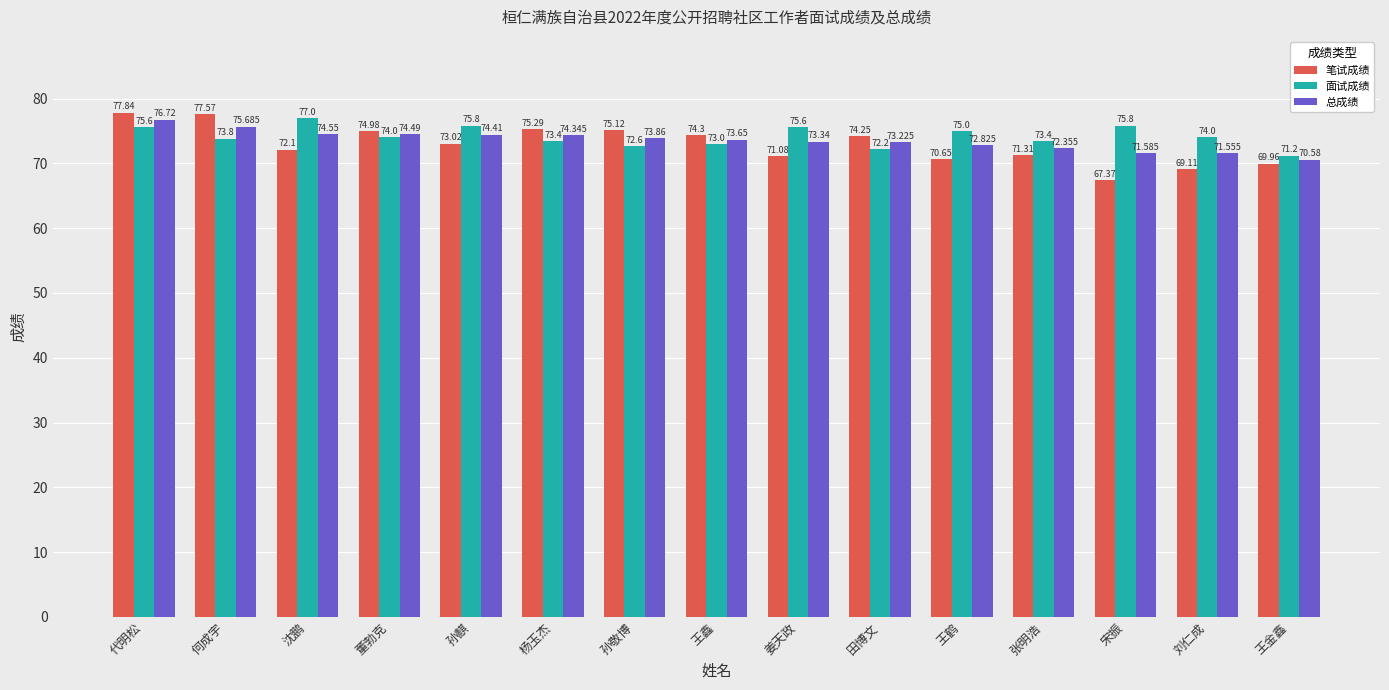

At which category does the chart reach its minimum across all series?

宋振